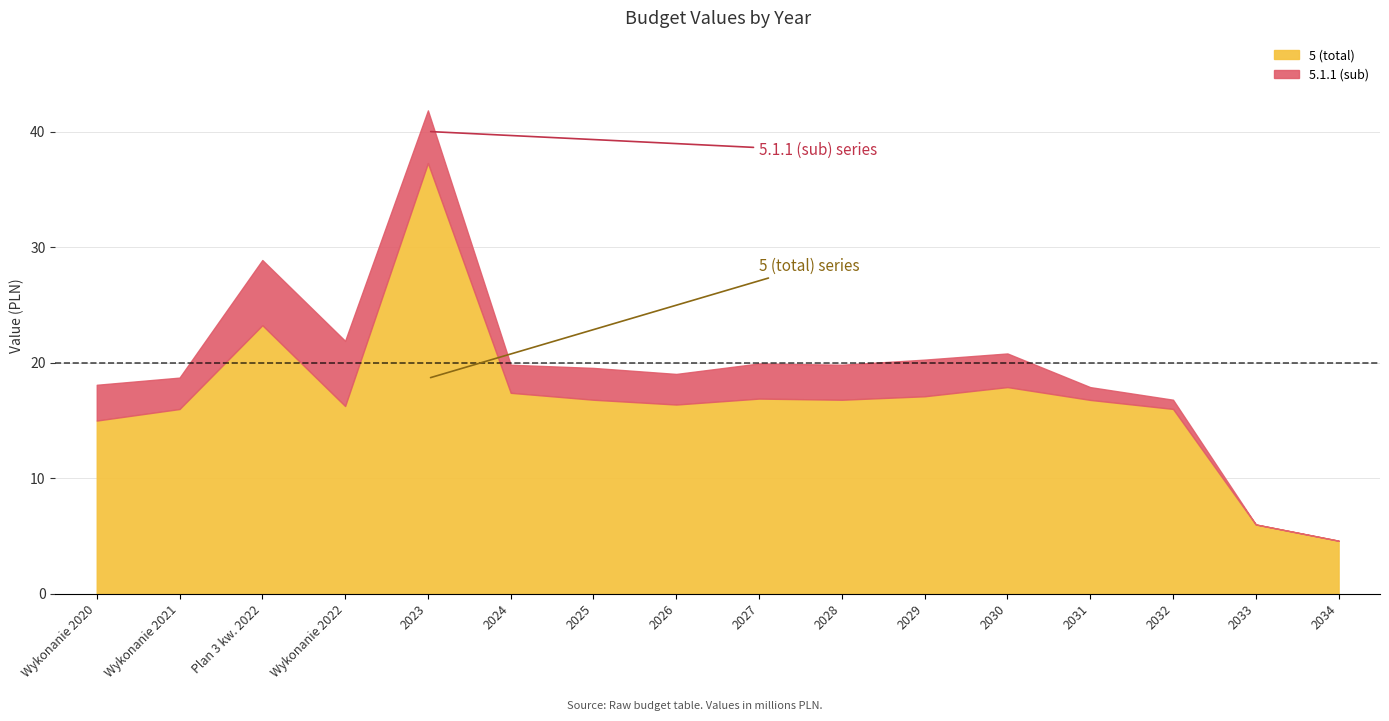

Between 2027 and 2030, which is larger?

2030